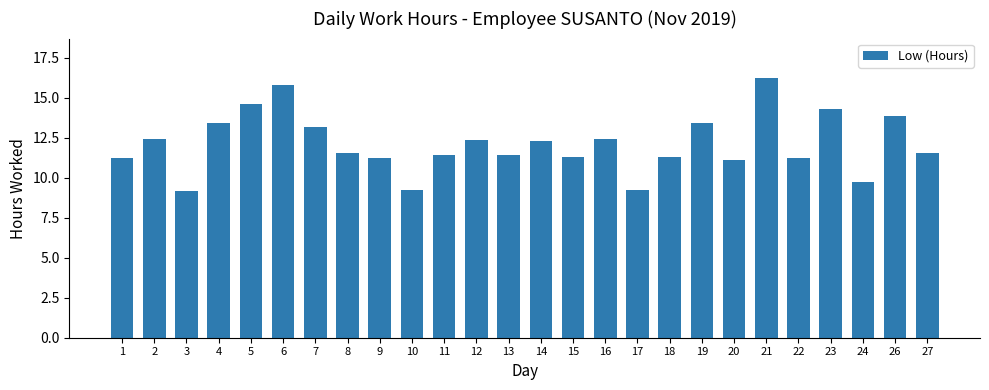

The chart shows a value of 17.4 at 27. True or false?

False